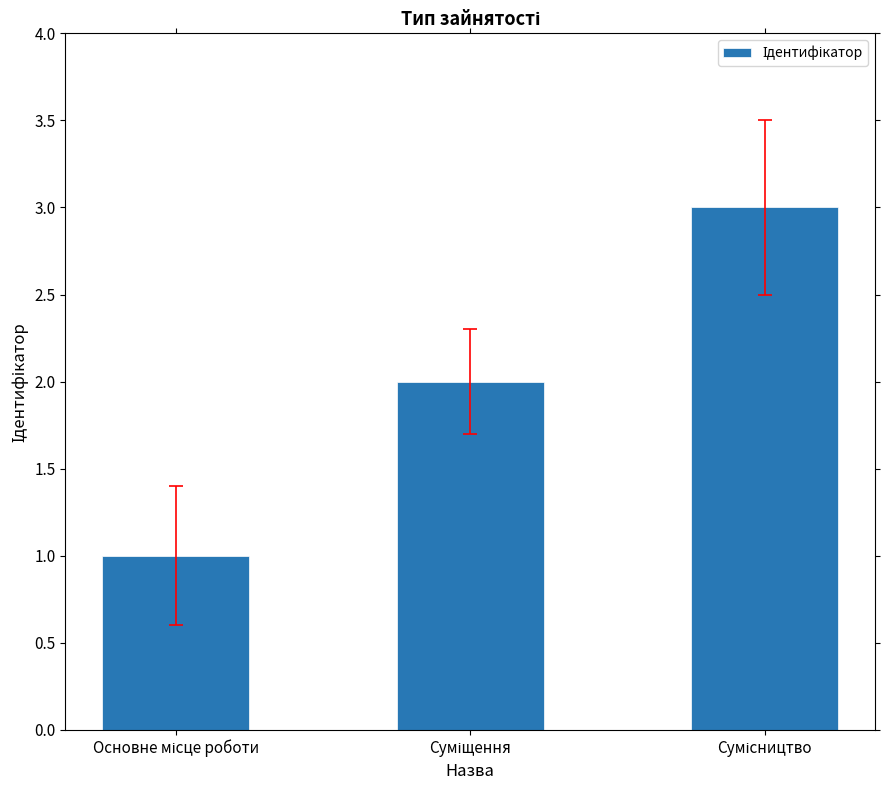

Count the number of categories in the chart.

3